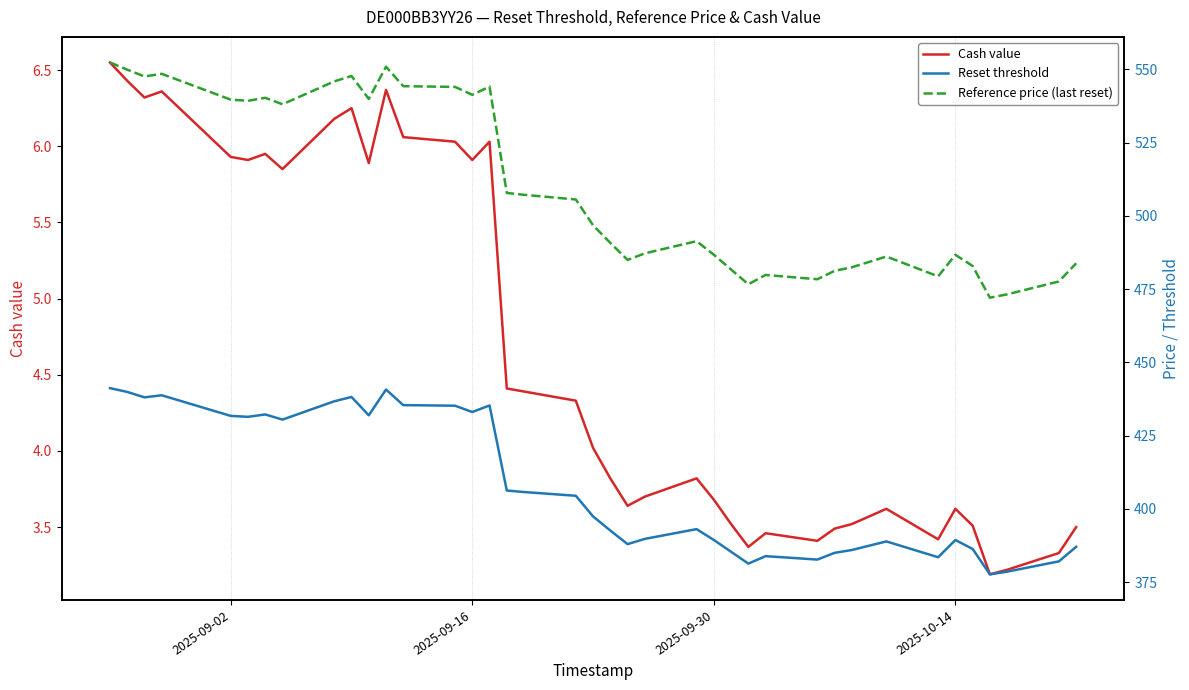

What is the lowest value of the Cash value series?

3.2